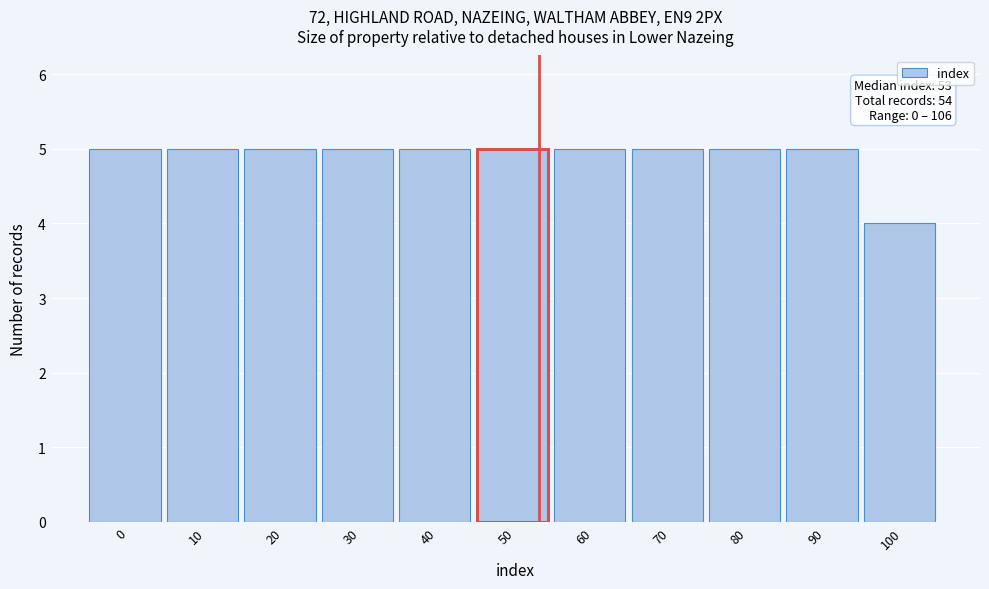

Reading right to left, list all the values displayed in this chart.

4	5	5	5	5	5	5	5	5	5	5